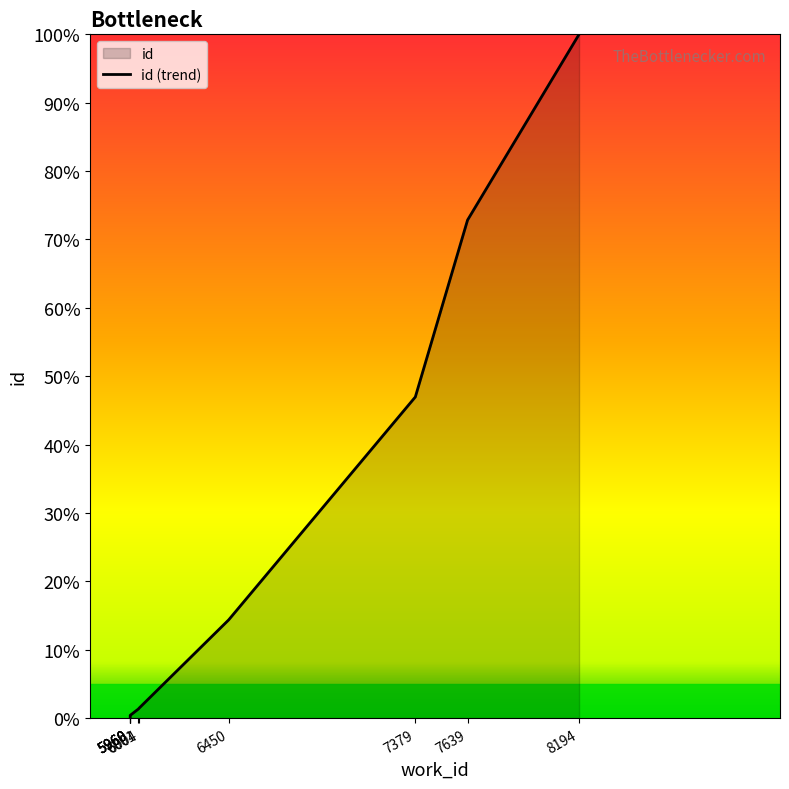

What is the change in value from 6004 to 8194?

+98.6